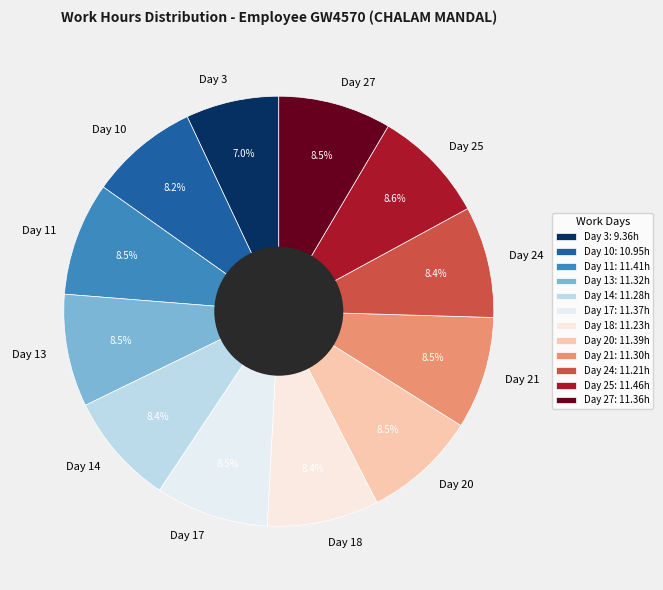

True or false: Day 3 accounts for 18% of the total.

False